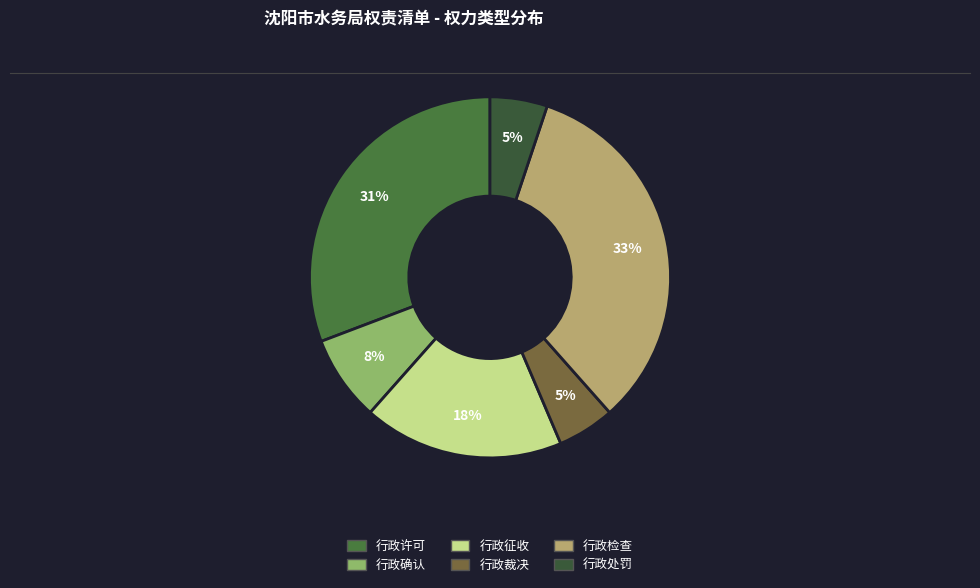

To the nearest percent, what is the difference between the largest and smallest slice percentages?

28%